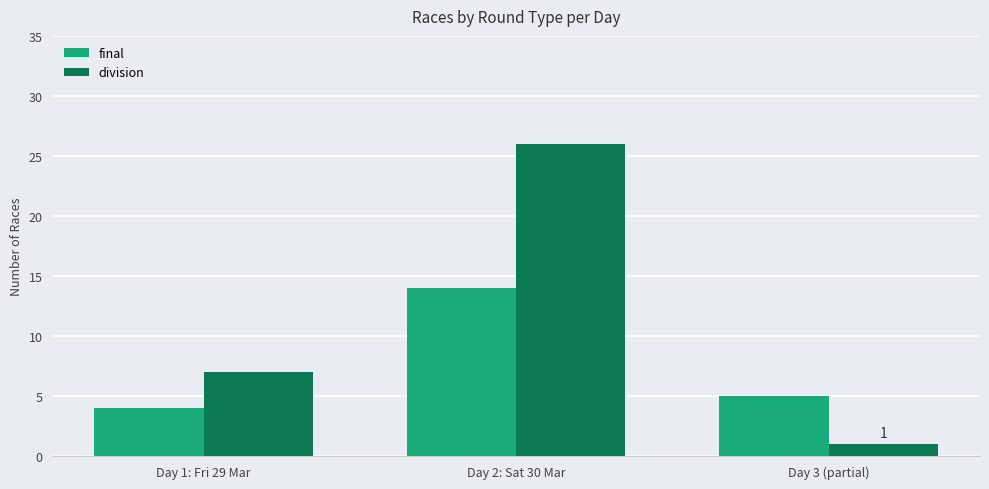

Reading left to right, what are all the values shown in this chart?

final: Day 1: Fri 29 Mar=4	Day 2: Sat 30 Mar=14	Day 3 (partial)=5
division: Day 1: Fri 29 Mar=7	Day 2: Sat 30 Mar=26	Day 3 (partial)=1